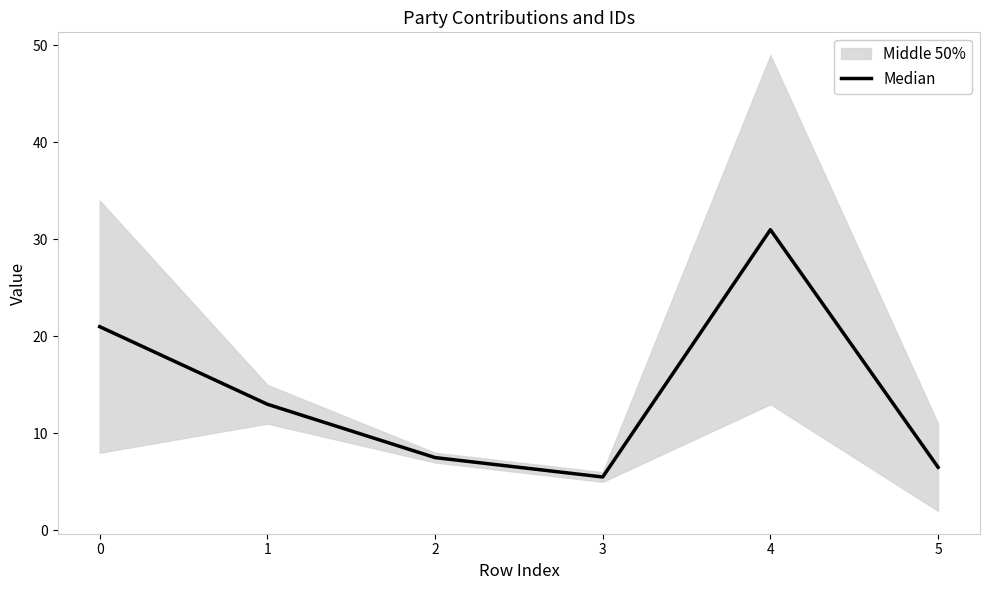

Reading right to left, what are all the values shown in this chart?

6.5	31.0	5.5	7.5	13.0	21.0